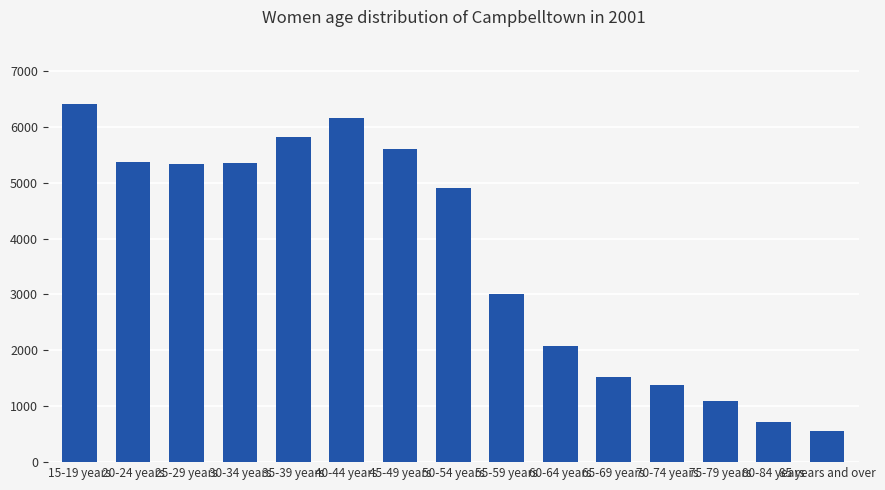

What is the sum of the values at 30-34 years and 35-39 years?

11169